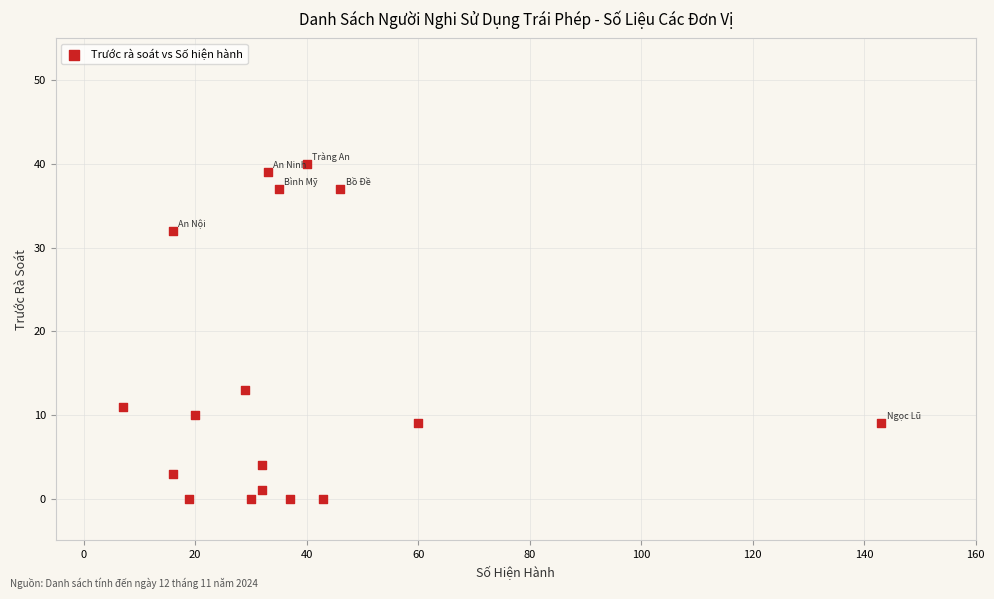

What Y value in the scatter plot is closest to 20?

13